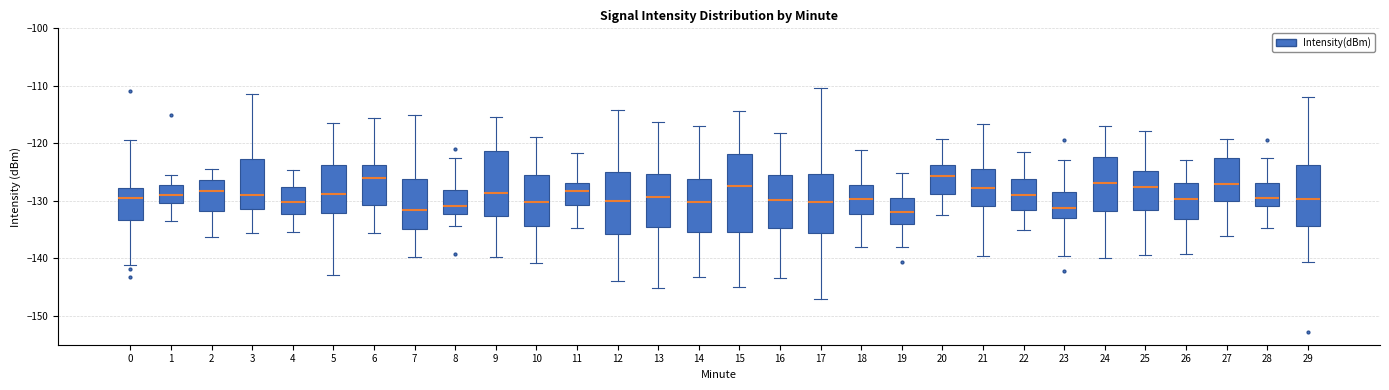

Reading left to right, read every box against the y-axis: the position of its median line, the range the box covers, and the ends of its whiskers. The values are not printed on the chart, so give them approximately, as read against the axis.

0: median -129, box -133 to -128, whiskers -141 to -119
1: median -129, box -130 to -127, whiskers -133 to -125
2: median -128, box -132 to -126, whiskers -136 to -124
3: median -129, box -131 to -123, whiskers -136 to -111
4: median -130, box -132 to -128, whiskers -135 to -125
5: median -129, box -132 to -124, whiskers -143 to -117
6: median -126, box -131 to -124, whiskers -136 to -116
7: median -132, box -135 to -126, whiskers -140 to -115
8: median -131, box -132 to -128, whiskers -134 to -123
9: median -129, box -133 to -121, whiskers -140 to -115
10: median -130, box -134 to -125, whiskers -141 to -119
11: median -128, box -131 to -127, whiskers -135 to -122
12: median -130, box -136 to -125, whiskers -144 to -114
13: median -129, box -134 to -125, whiskers -145 to -116
14: median -130, box -135 to -126, whiskers -143 to -117
15: median -127, box -135 to -122, whiskers -145 to -114
16: median -130, box -135 to -125, whiskers -143 to -118
17: median -130, box -136 to -125, whiskers -147 to -110
18: median -130, box -132 to -127, whiskers -138 to -121
19: median -132, box -134 to -130, whiskers -138 to -125
20: median -126, box -129 to -124, whiskers -132 to -119
21: median -128, box -131 to -124, whiskers -140 to -117
22: median -129, box -132 to -126, whiskers -135 to -121
23: median -131, box -133 to -128, whiskers -140 to -123
24: median -127, box -132 to -122, whiskers -140 to -117
25: median -128, box -132 to -125, whiskers -139 to -118
26: median -130, box -133 to -127, whiskers -139 to -123
27: median -127, box -130 to -122, whiskers -136 to -119
28: median -129, box -131 to -127, whiskers -135 to -123
29: median -130, box -134 to -124, whiskers -141 to -112